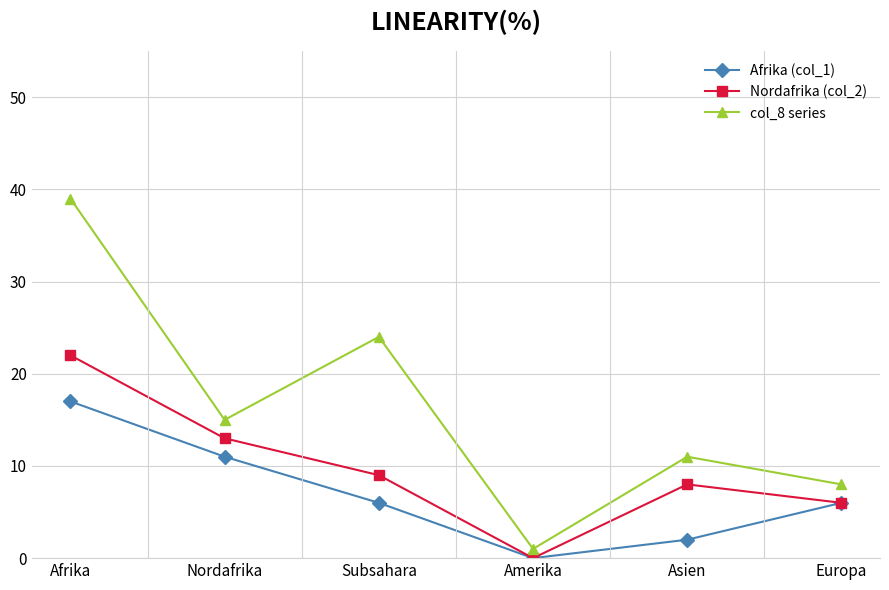

The Afrika (col_1) series shows 6 at Europa. True or false?

True